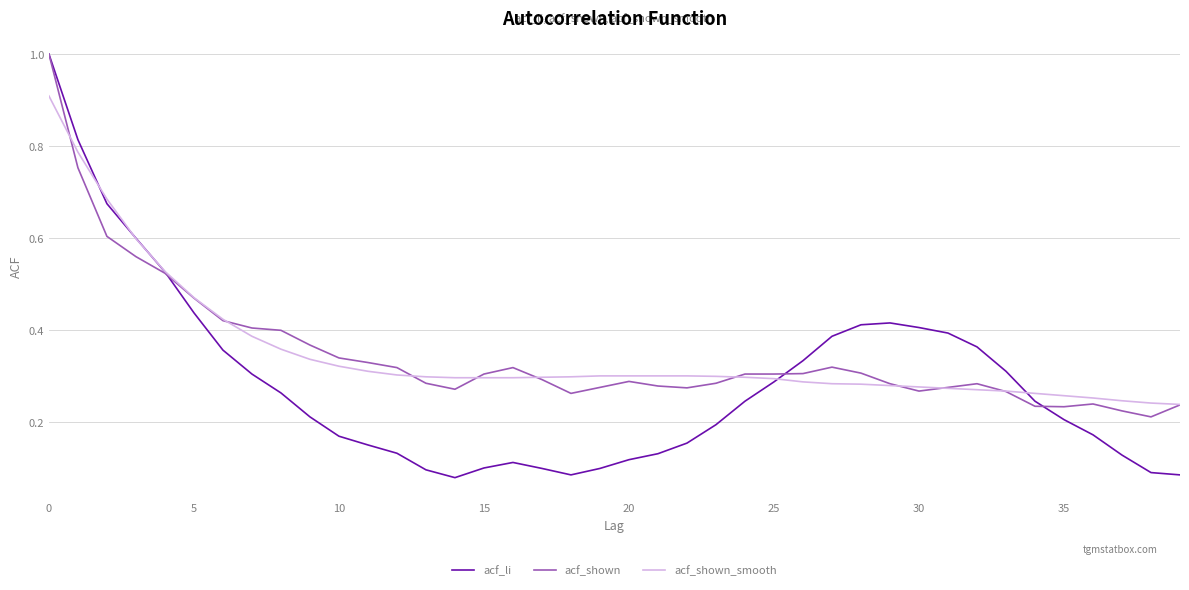

Which series has the widest spread of values?

acf_li